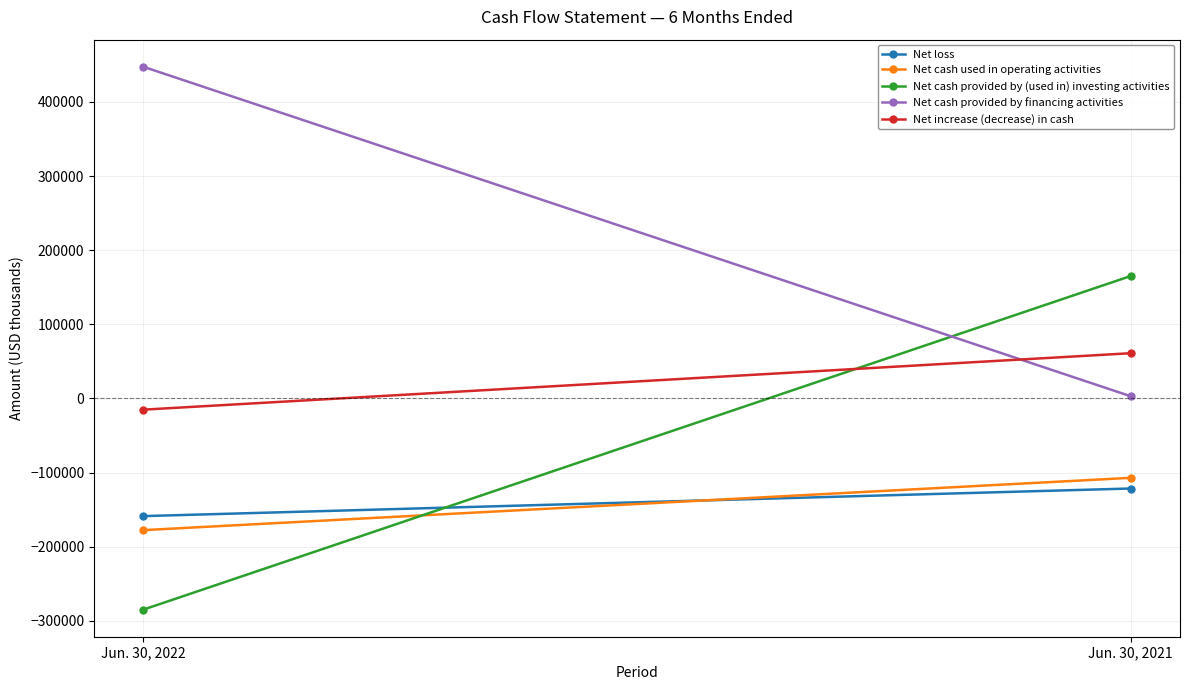

What are all the series names shown in the legend?

Net loss, Net cash used in operating activities, Net cash provided by (used in) investing activities, Net cash provided by financing activities, Net increase (decrease) in cash